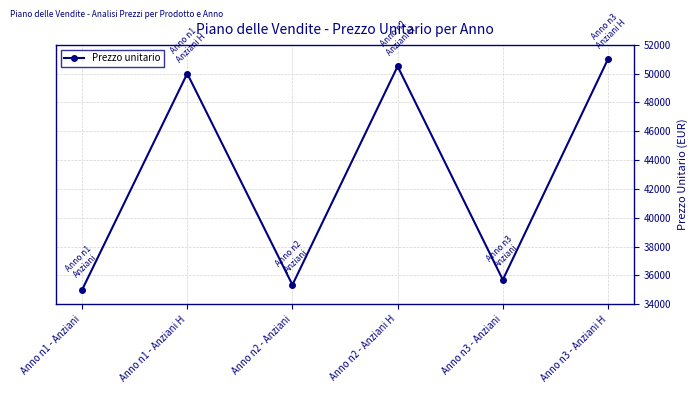

Which has a higher value, Anno n3 - Anziani or Anno n3 - Anziani H?

Anno n3 - Anziani H